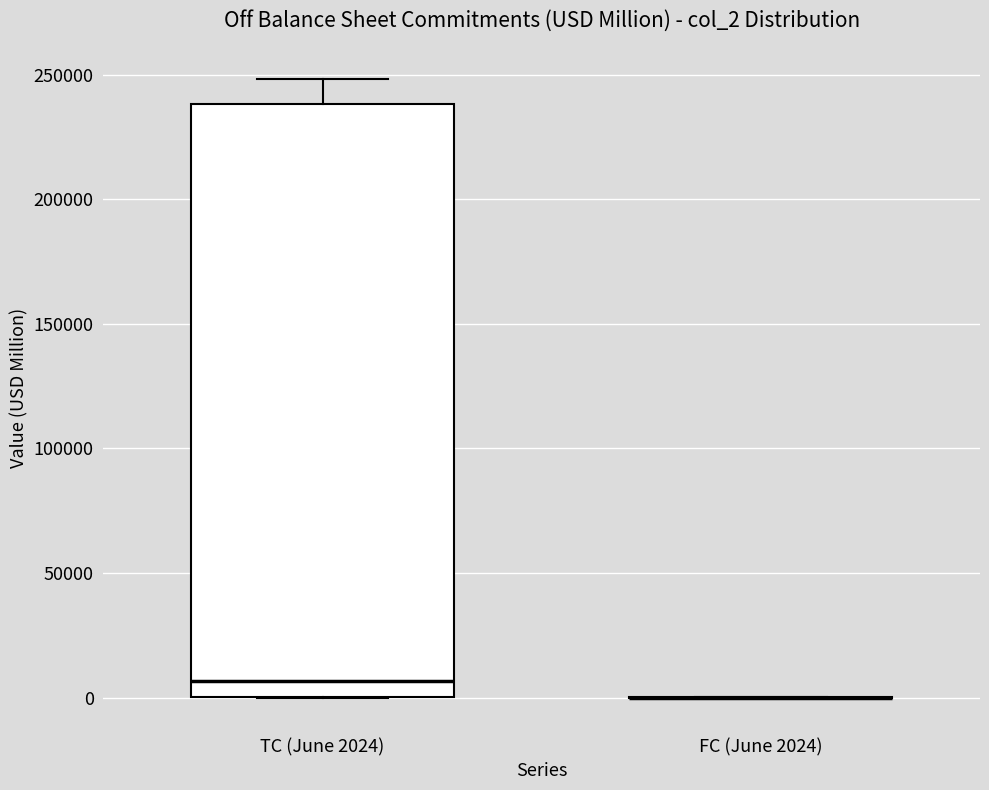

Comparing the boxes themselves (not the whiskers), which one is the tallest?

TC (June 2024)